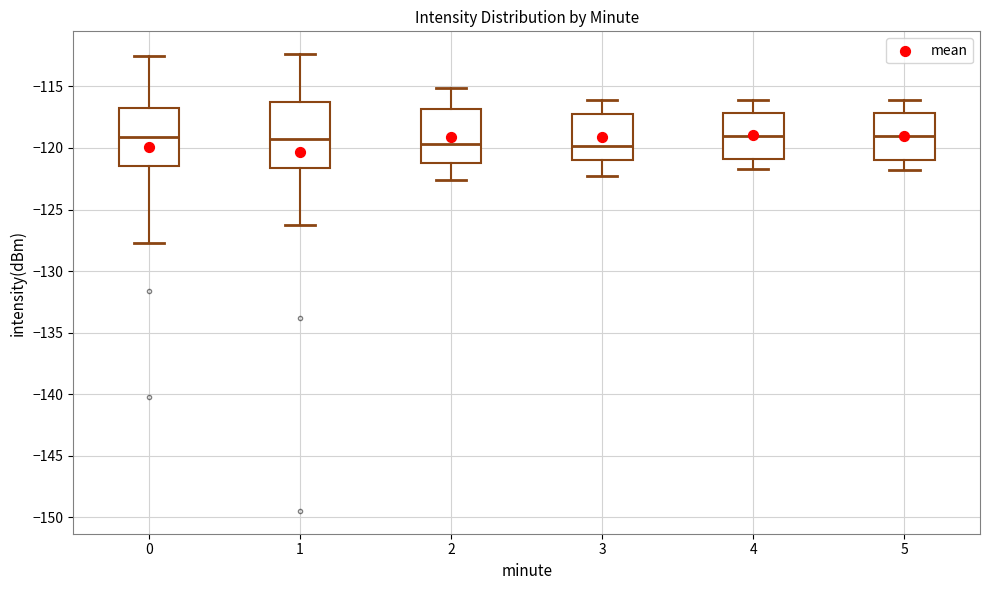

Comparing the boxes themselves (not the whiskers), which one is the tallest?

1